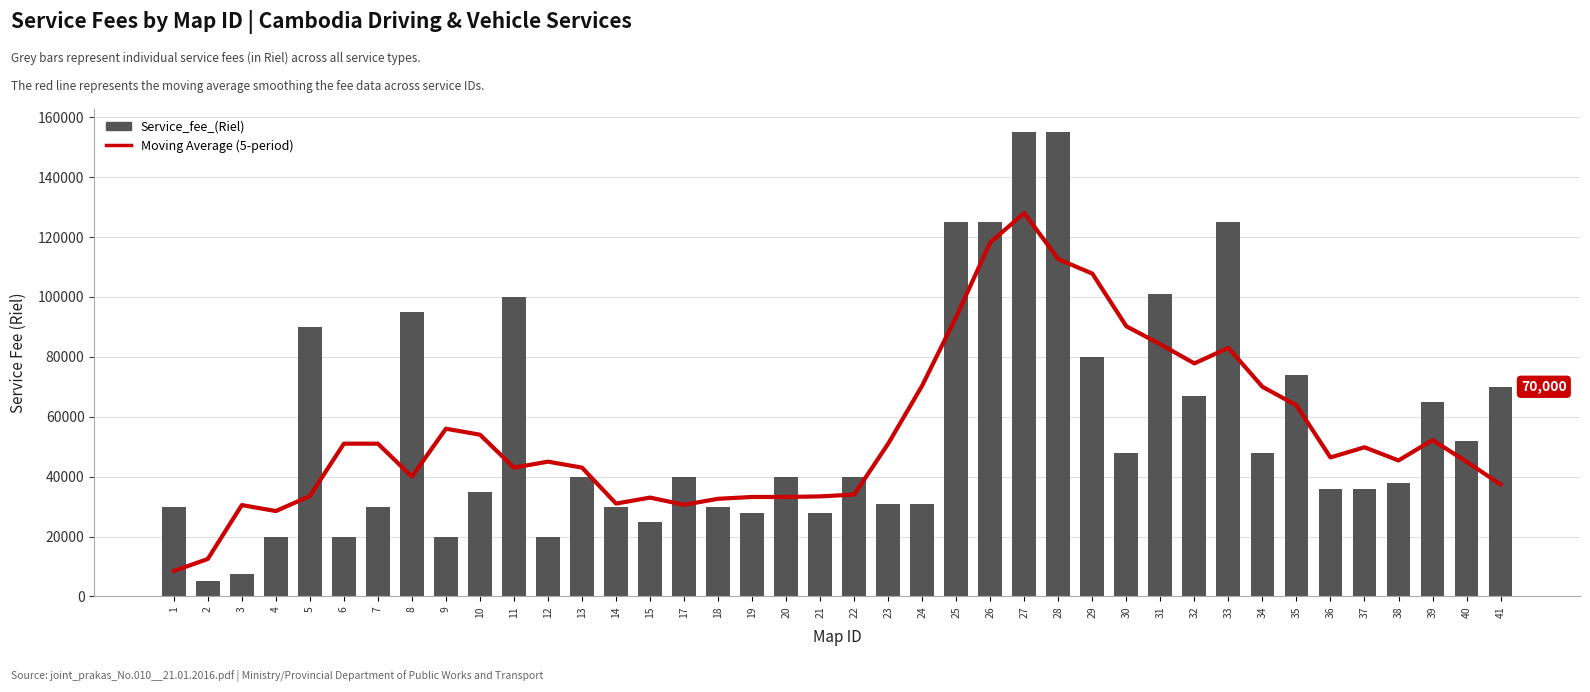

Reading left to right, what are all the values shown in this chart?

Moving Average (5-period): 8500	12500	30500	28500	33500	51000	51000	40000	56000	54000	43000	45000	43000	31000	33000	30600	32600	33200	33200	33400	34000	51000	70400	93400	118200	128000	112600	107800	90200	84200	77800	83000	70000	63800	46400	49800	45400	52200	45000	37400
Service_fee_(Riel): 30000	5000	7500	20000	90000	20000	30000	95000	20000	35000	100000	20000	40000	30000	25000	40000	30000	28000	40000	28000	40000	31000	31000	125000	125000	155000	155000	80000	48000	101000	67000	125000	48000	74000	36000	36000	38000	65000	52000	70000